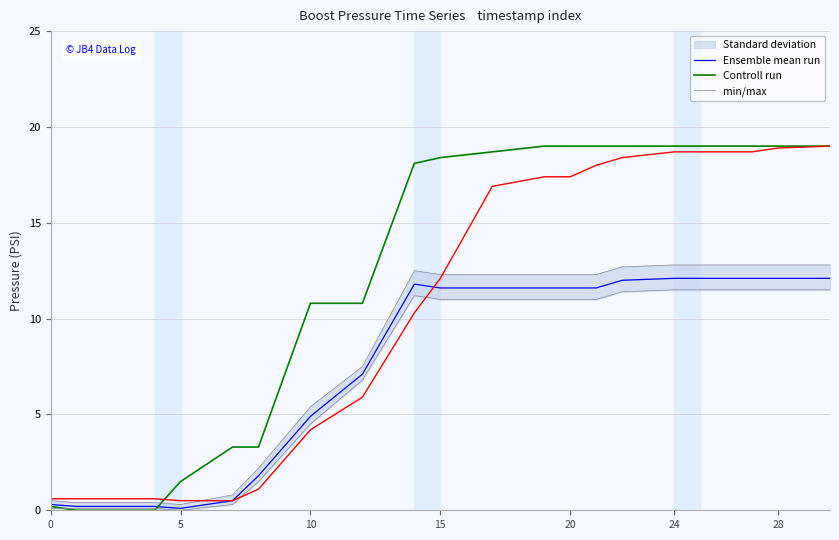

The value of Controll run at 20 is 19.0. True or false?

True